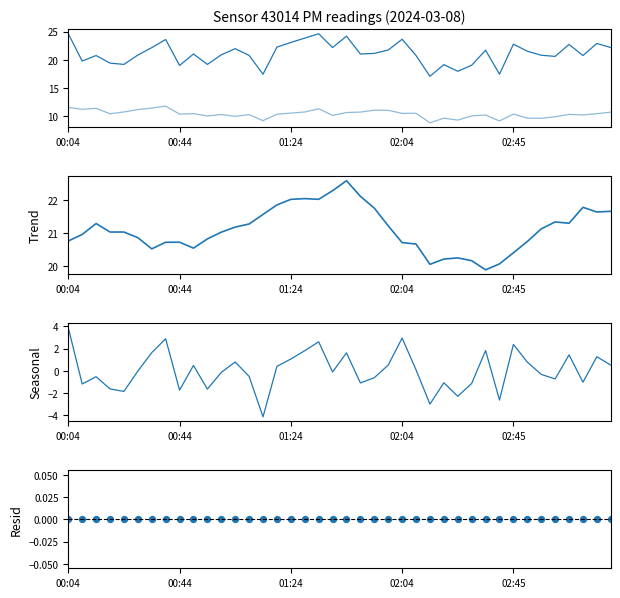

Which series has the largest total across all categories?

P1